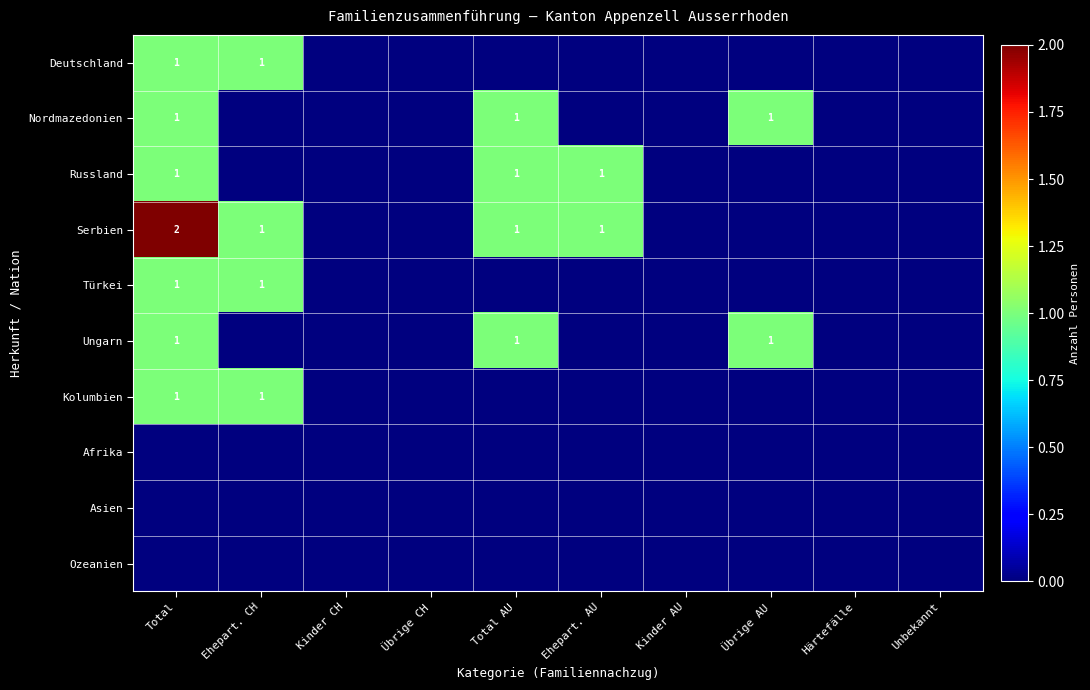

Between Ehepart. CH and Kinder CH, which is larger?

Ehepart. CH